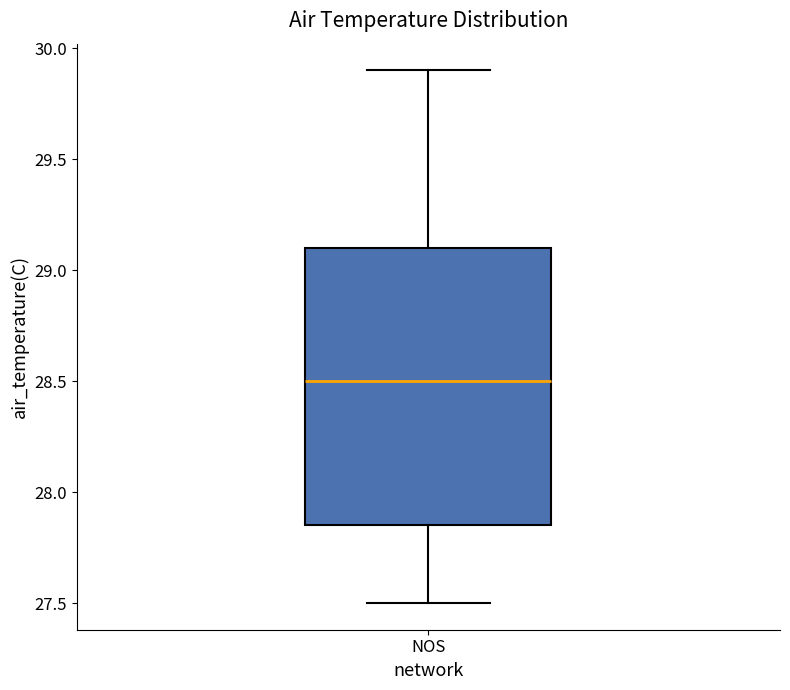

Read this box plot against the y-axis: the position of the median line, the range covered by the box, and the ends of both whiskers. The values are not printed on the chart, so give them approximately, as read against the axis.

median 28.50, box 27.85 to 29.10, whiskers 27.50 to 29.90